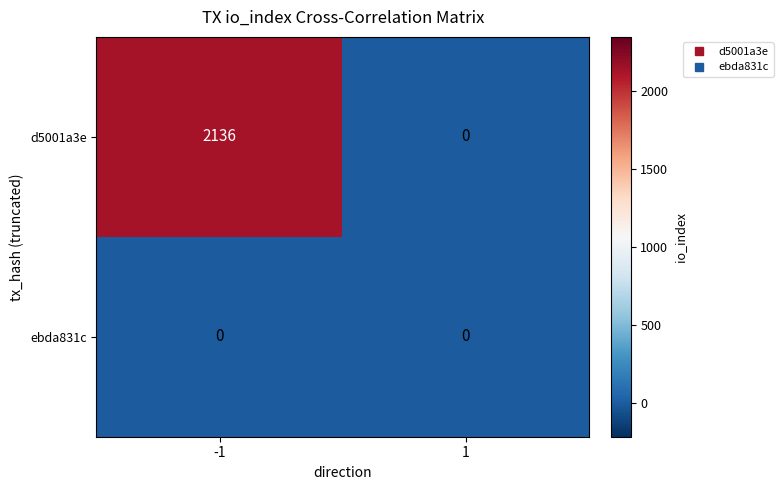

True or false: d5001a3e has a value of -1047 at 1.

False